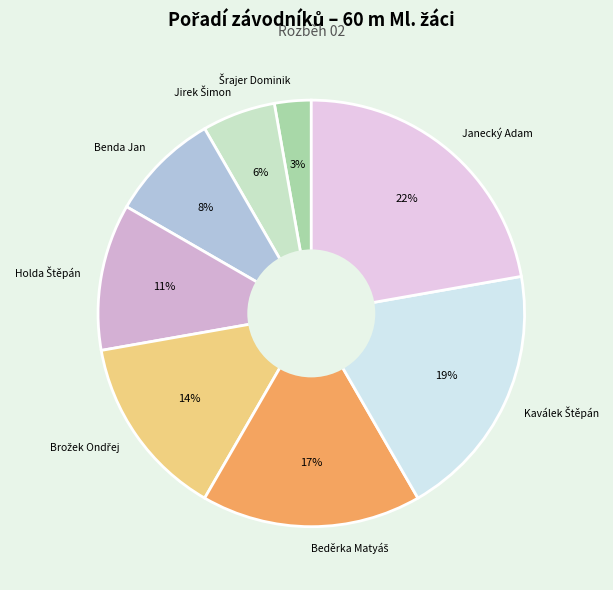

True or false: Janecký Adam accounts for 22% of the total.

True